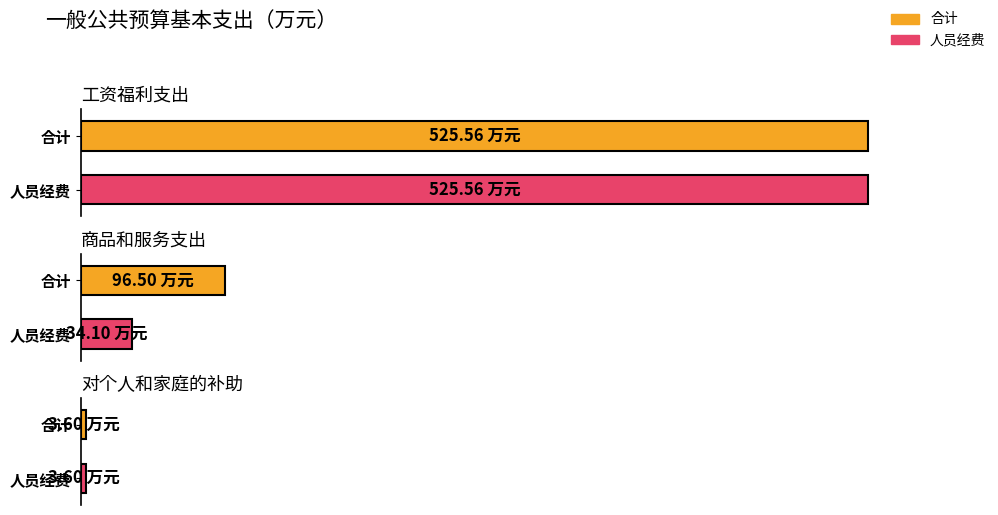

At which label is 人员经费 closest to 264?

商品和服务支出